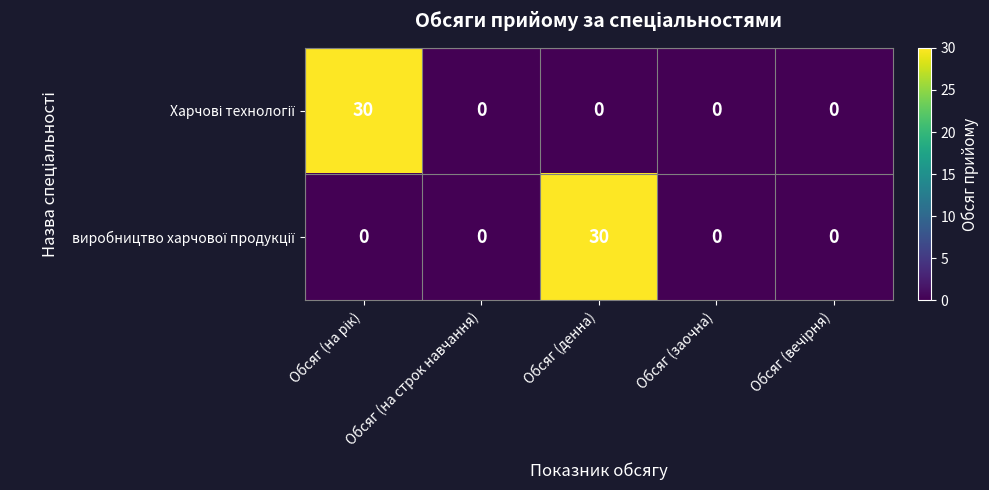

What is the greatest value displayed?

30